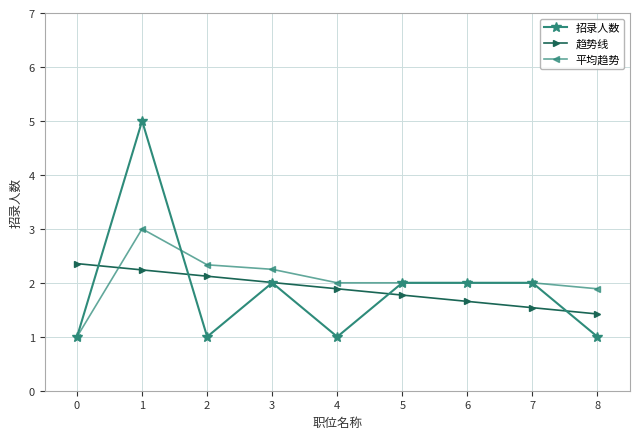

What is the difference between the second highest and minimum values in the 招录人数 series?

1.0